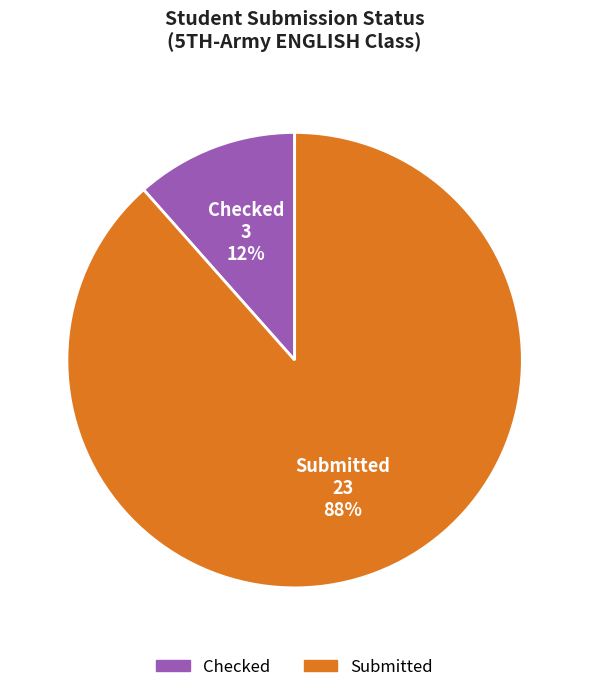

Is there any slice that represents more than half of the pie?

Yes